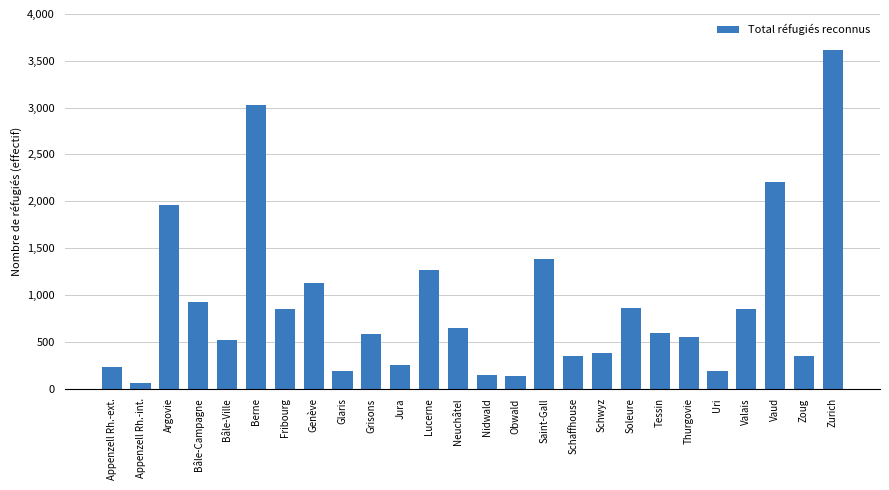

What is the label of the 2nd bar from the left?

Appenzell Rh.-int.